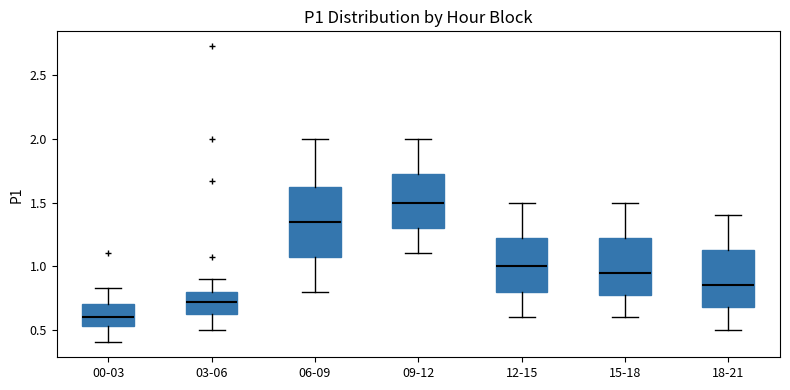

Where does the upper whisker of the box for 03-06 end on the y-axis? The values are not printed on the chart, so give them approximately, as read against the axis.

0.90